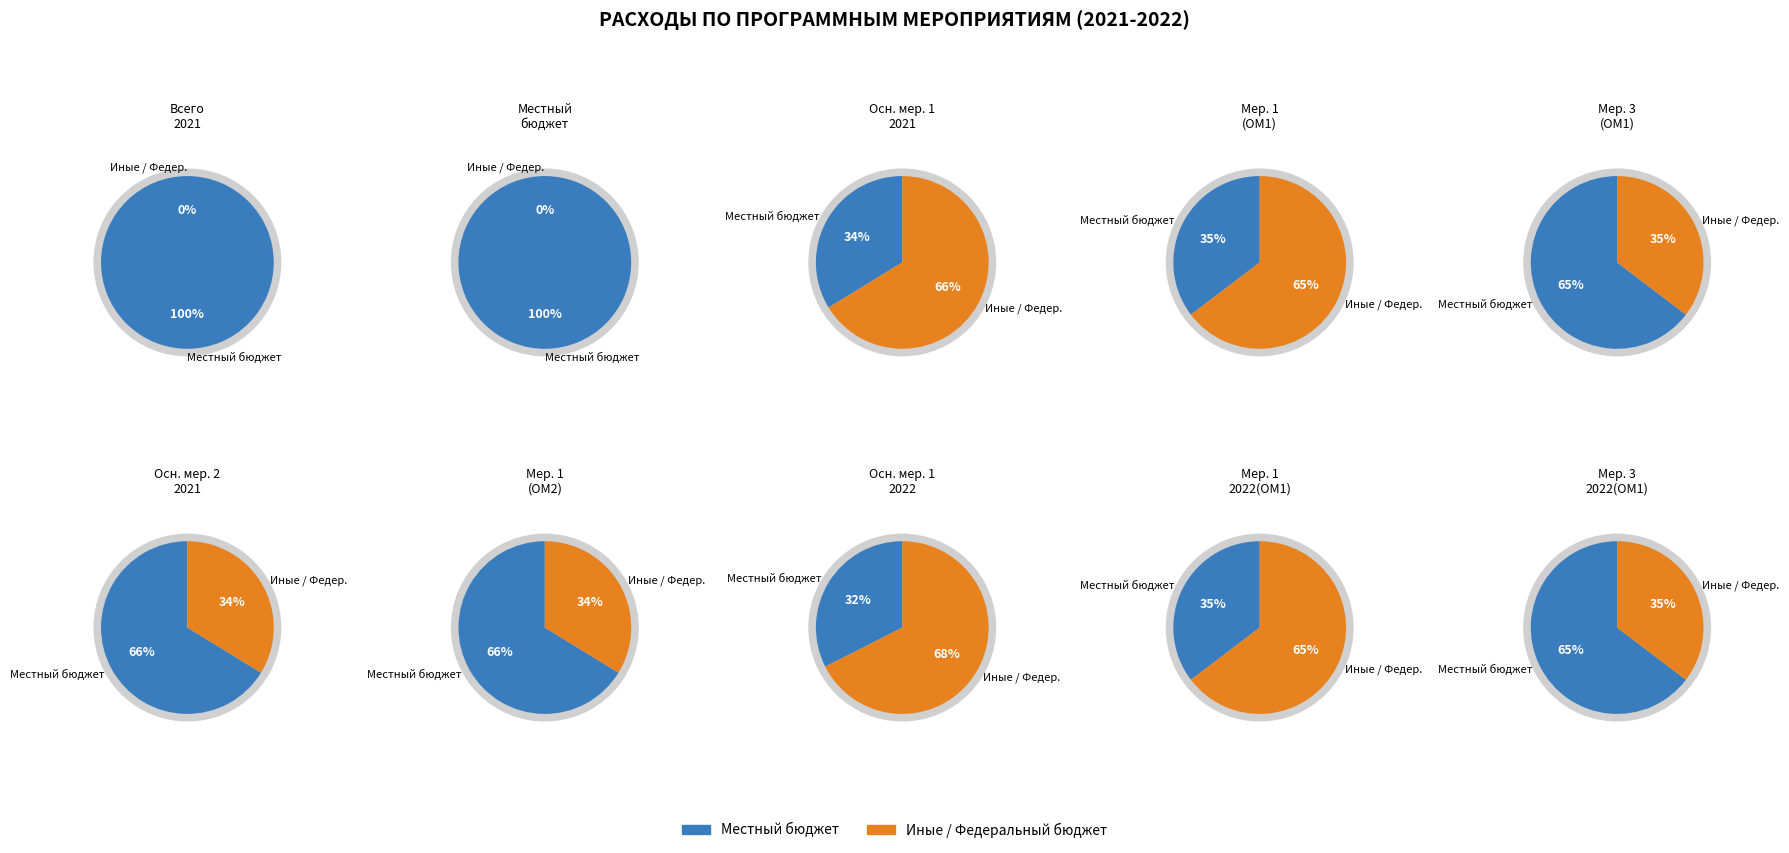

What percentage do 1 and 0 together represent?

100.0%